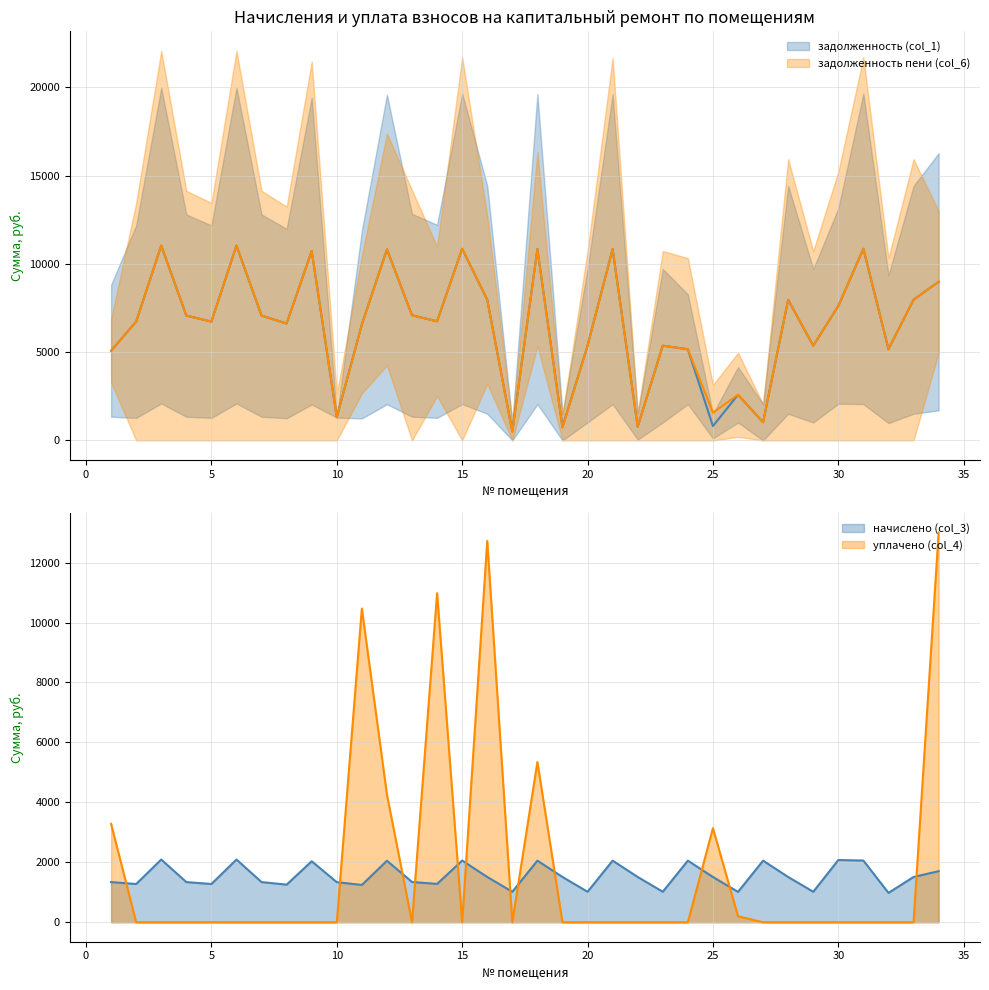

The value of уплачено (col_4) at 21 is 0.0. True or false?

True